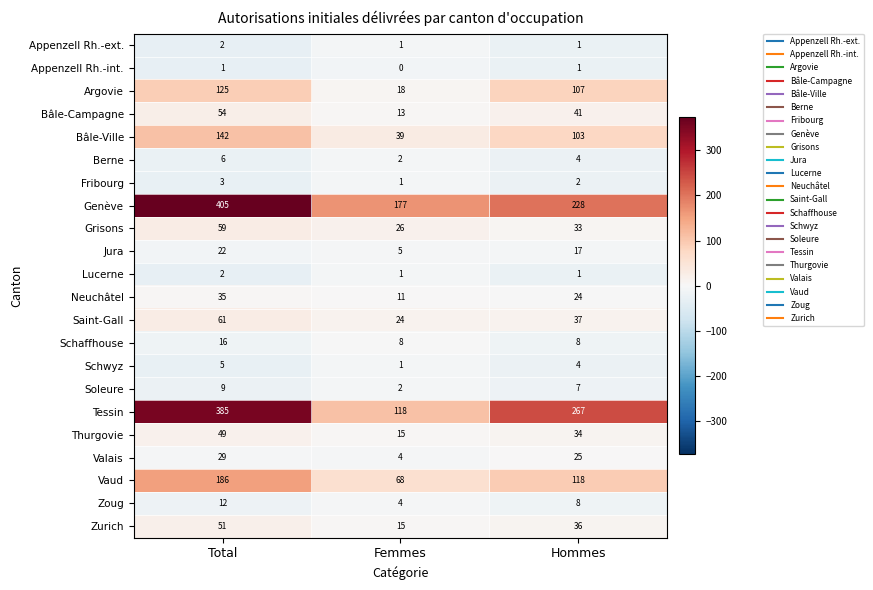

Which series has the largest range (max minus min)?

Tessin